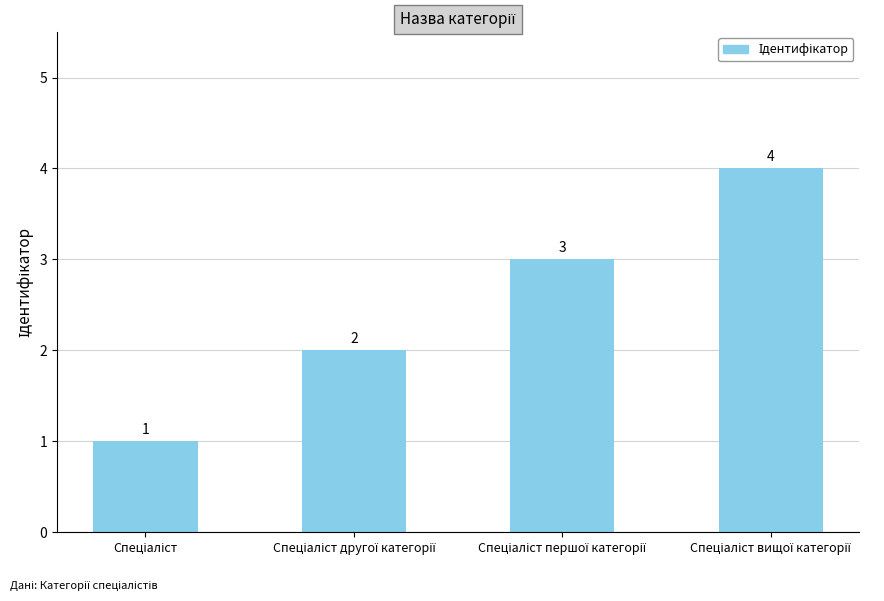

What is the greatest value displayed?

4